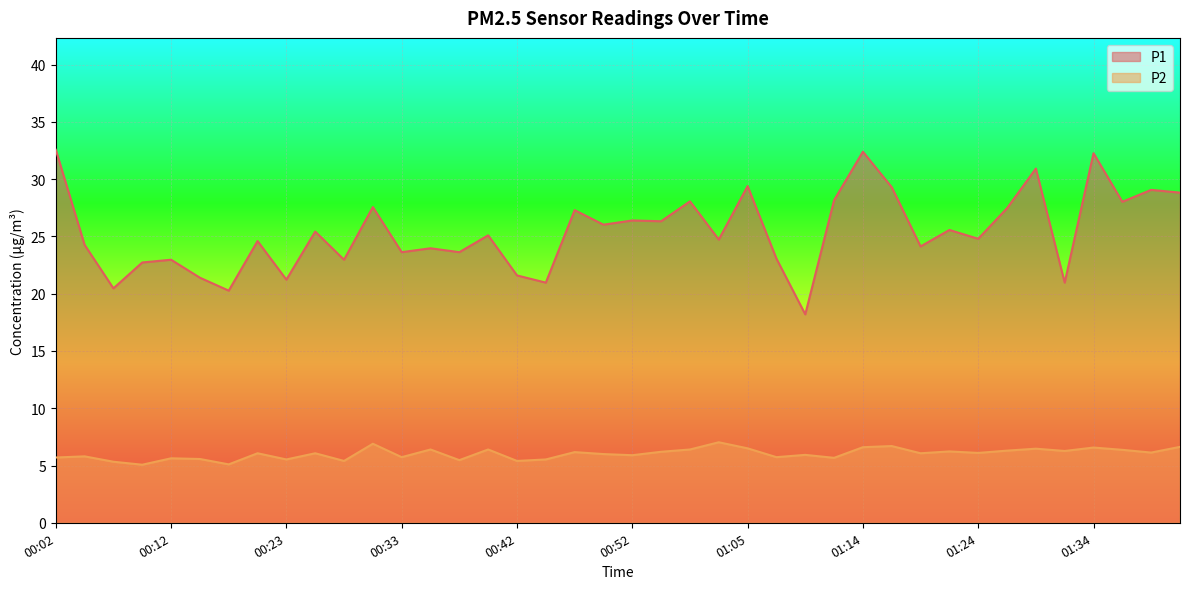

What is the label of the 37th point from the left?

01:34